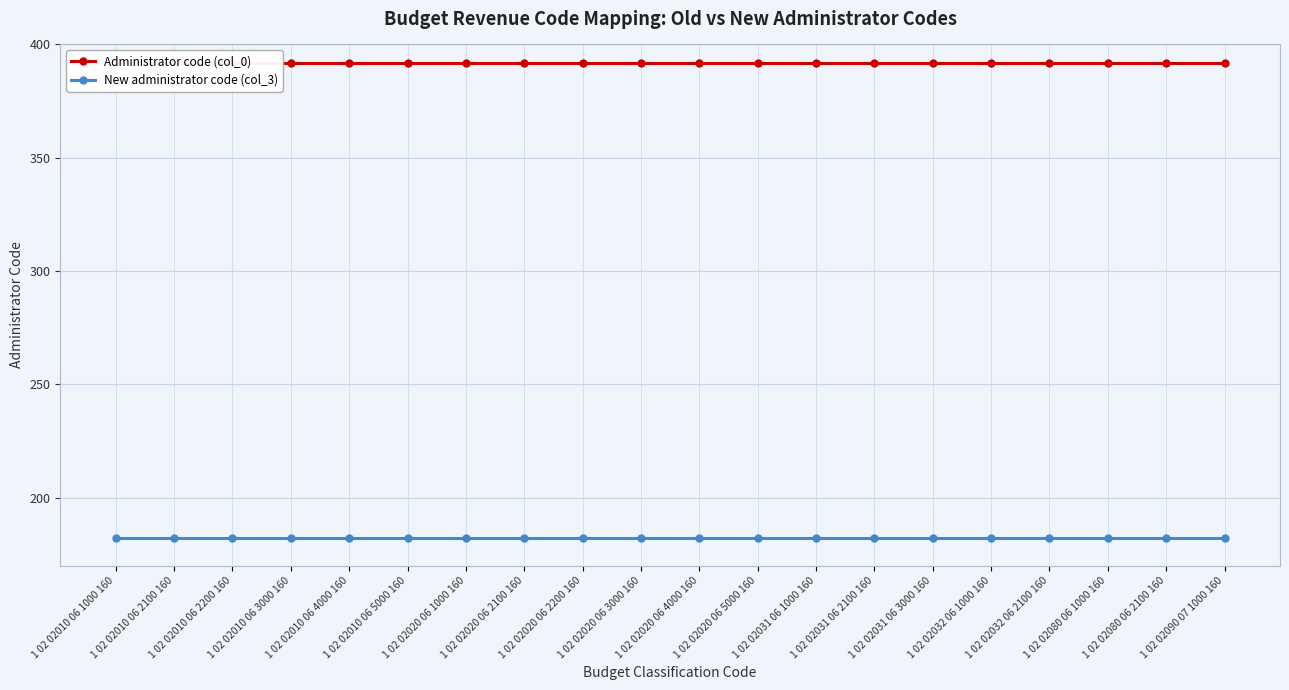

True or false: New administrator code (col_3) and Administrator code (col_0) cross at least once.

False